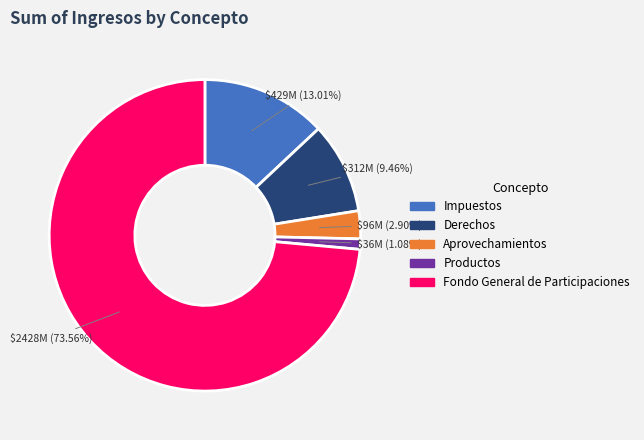

To the nearest percent, what is the difference between the largest and smallest slice percentages?

72%